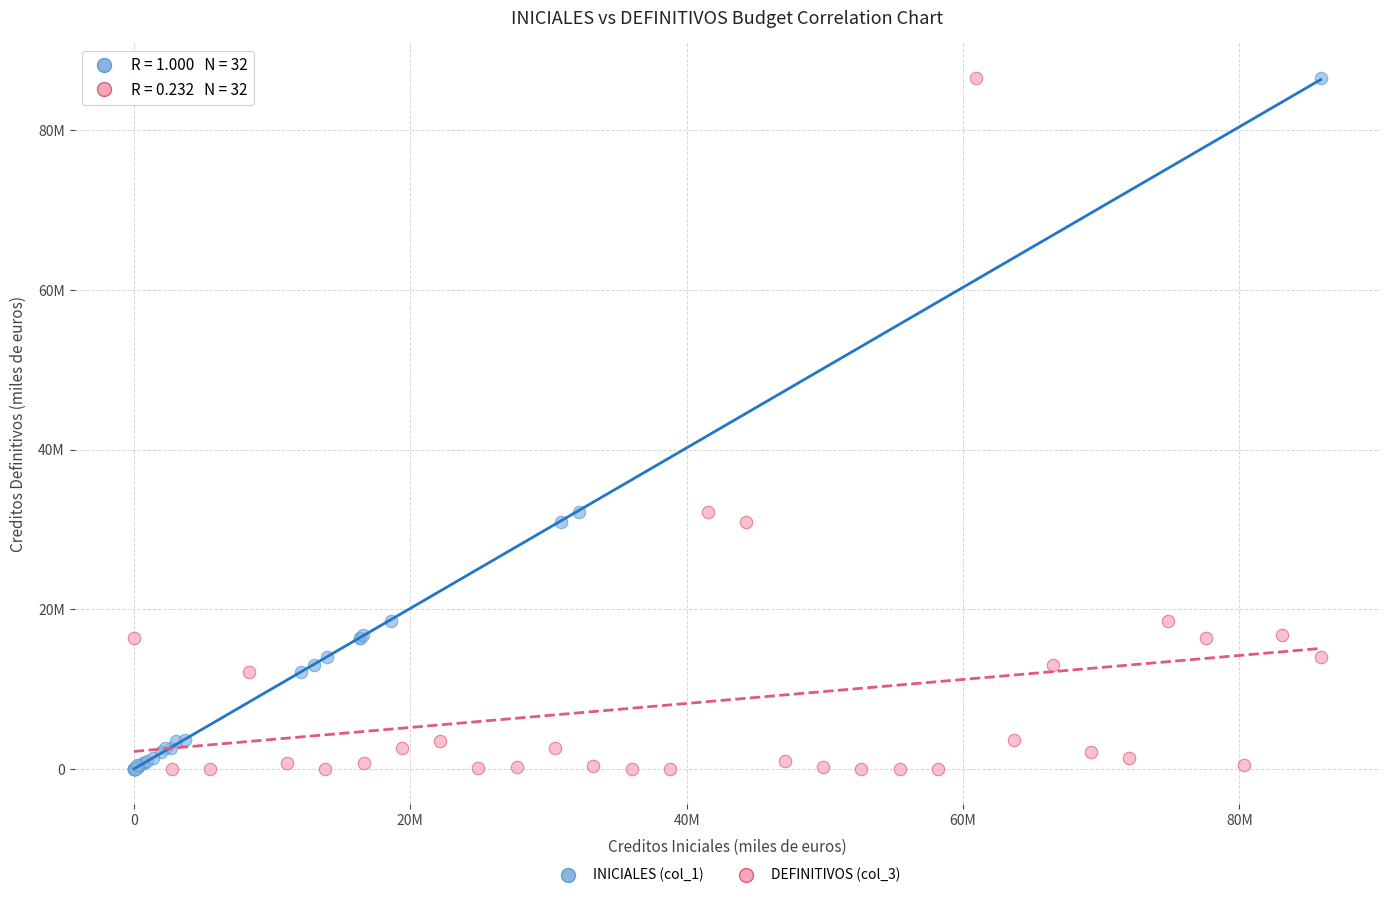

What are all the series names shown in the legend?

INICIALES (col_1), DEFINITIVOS (col_3)